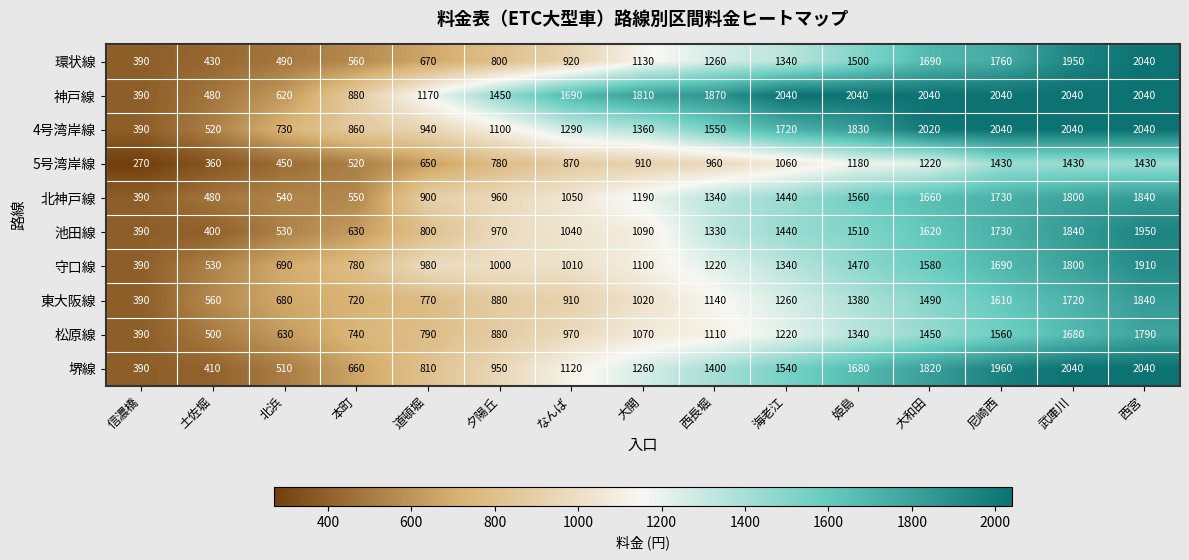

What is the difference between the maximum and minimum values in the 4号湾岸線 series?

1650